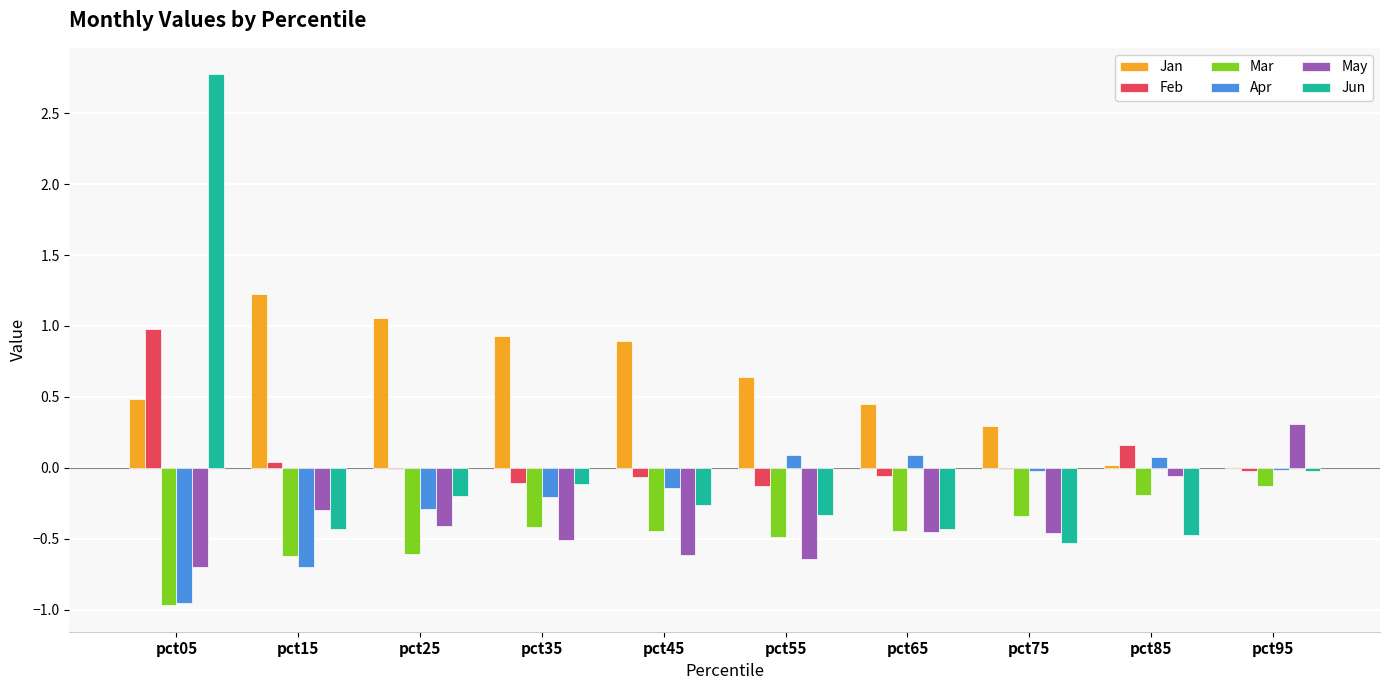

What value does the Jan series have at pct05?

0.5